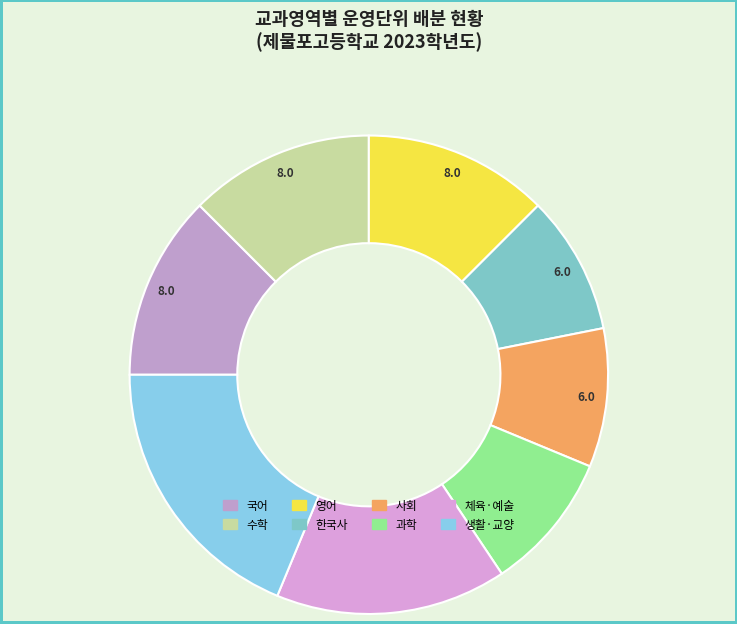

To the nearest percent, what is the average slice percentage?

12%